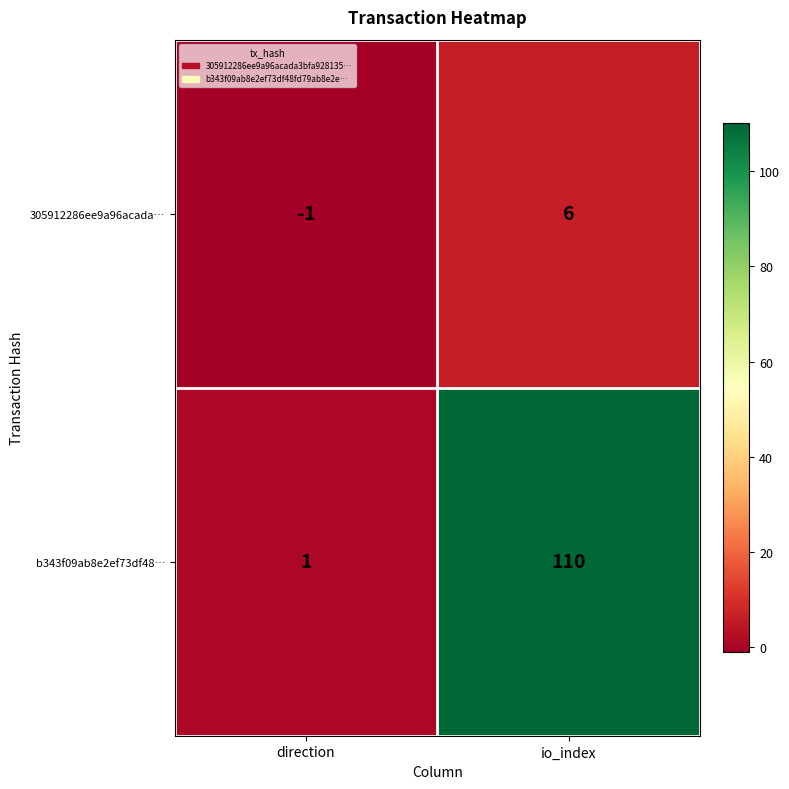

What is the average value of the b343f09ab8e2ef73df48… series?

56